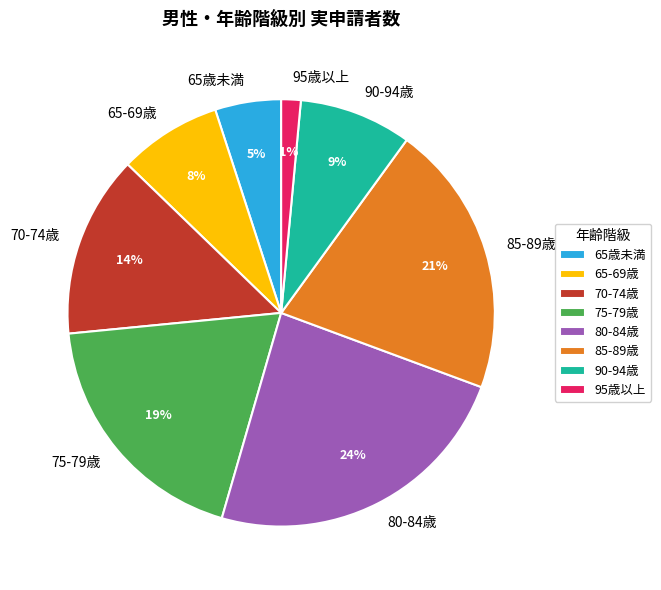

To the nearest percent, what is the difference between the 65-69歳 and 85-89歳 slice percentages?

13%